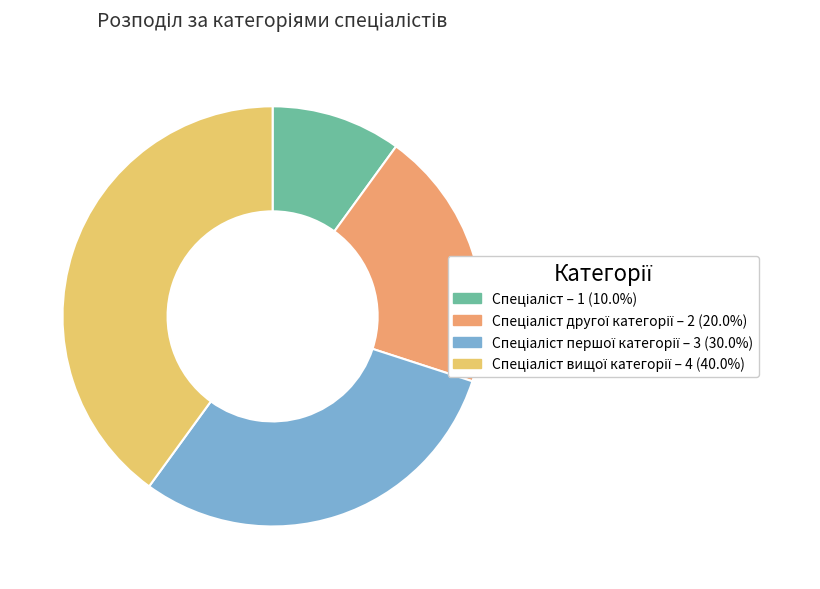

Is there a majority slice in this chart?

No